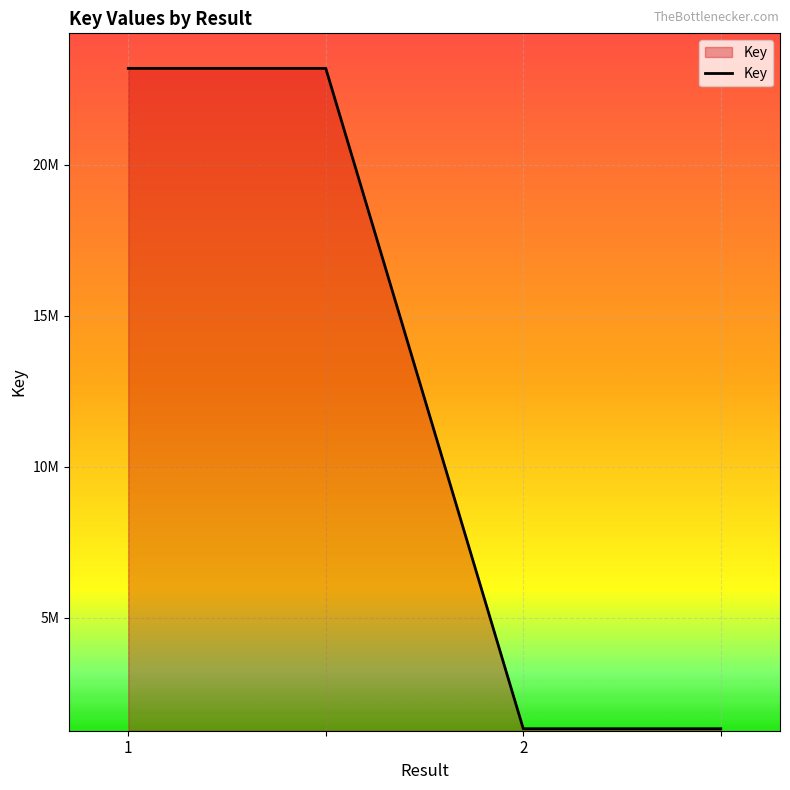

Does the chart have visible grid lines?

Yes